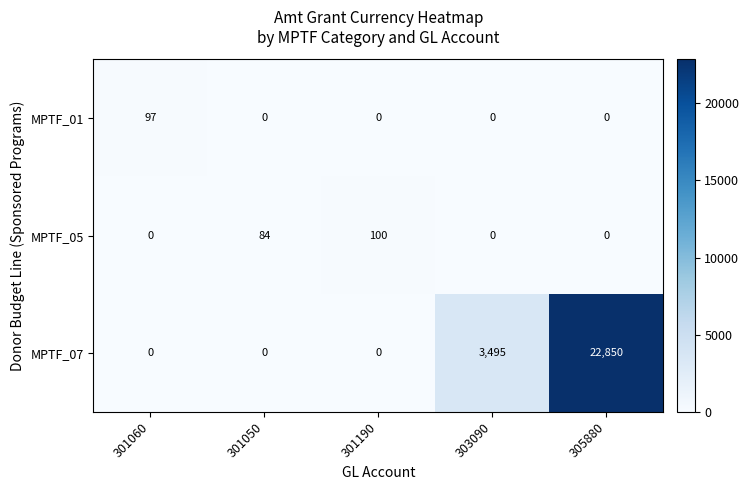

Which category has the highest value in the MPTF_01 series?

301060